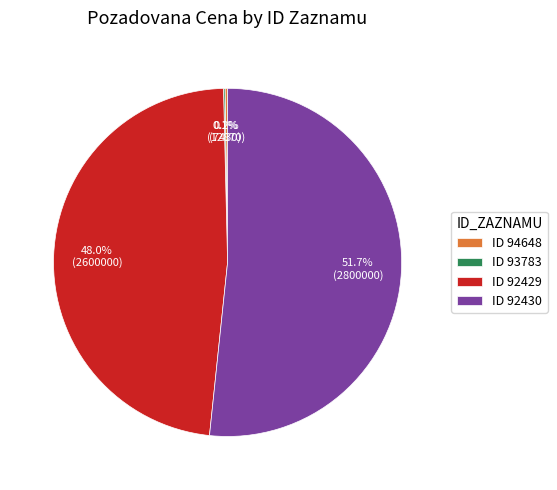

What is the largest slice in the pie chart?

ID 92430